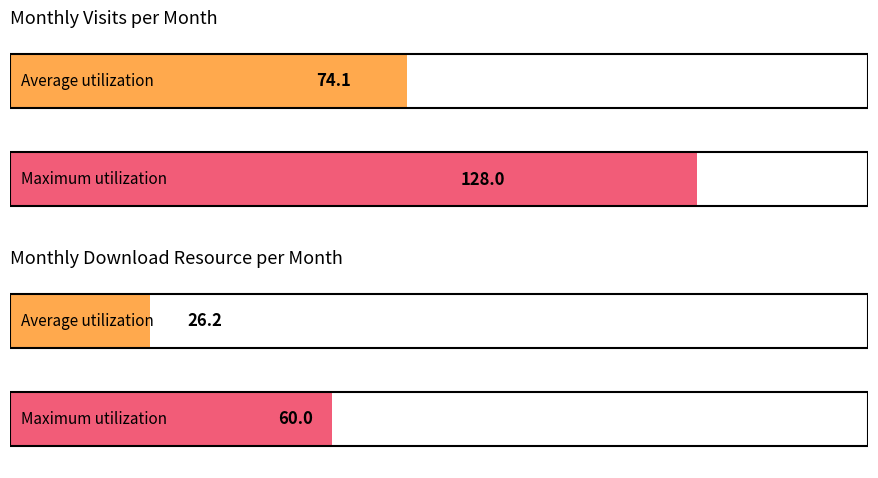

Which series has the largest total across all categories?

monthly_visit